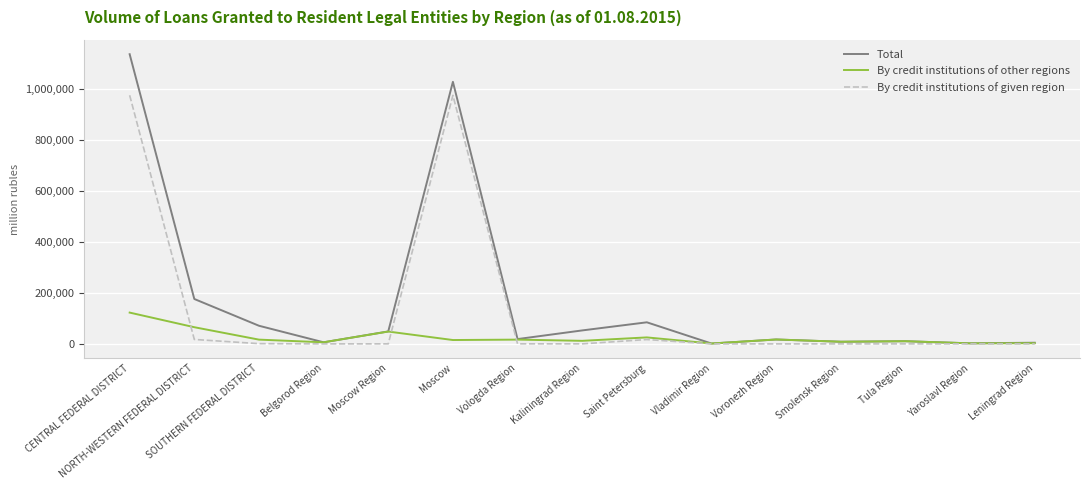

Rank the series by their maximum value, from lowest to highest.

By credit institutions of other regions, By credit institutions of given region, Total